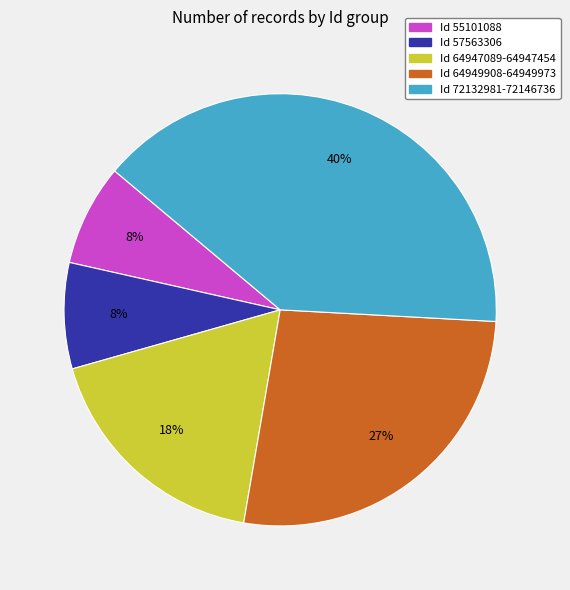

Does any single category account for the majority?

No